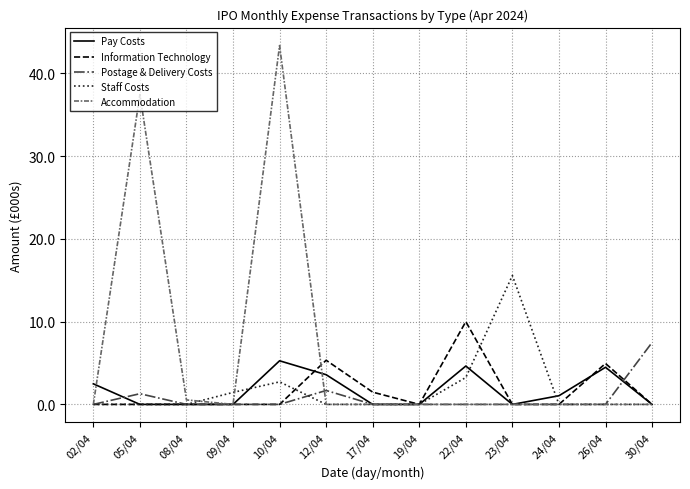

How many distinct data groups are displayed?

5